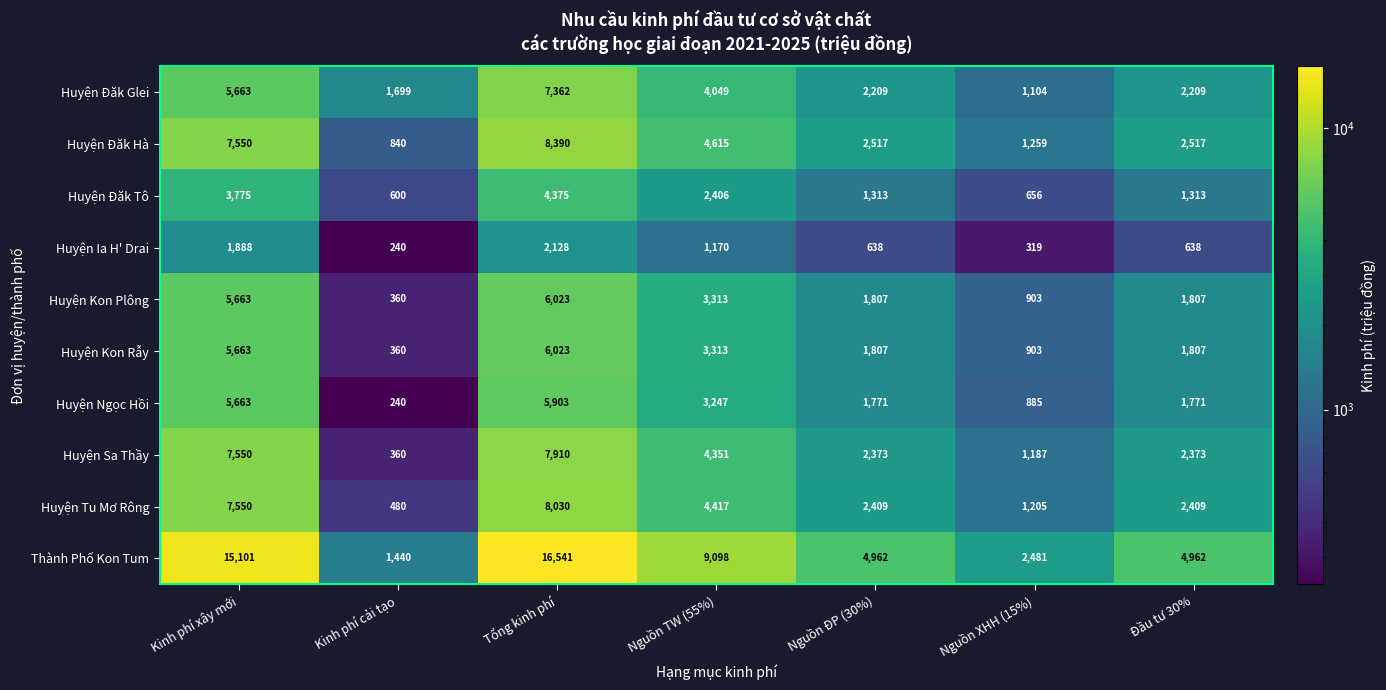

The Huyện Kon Rẫy series shows 3313 at Nguồn TW (55%). True or false?

True